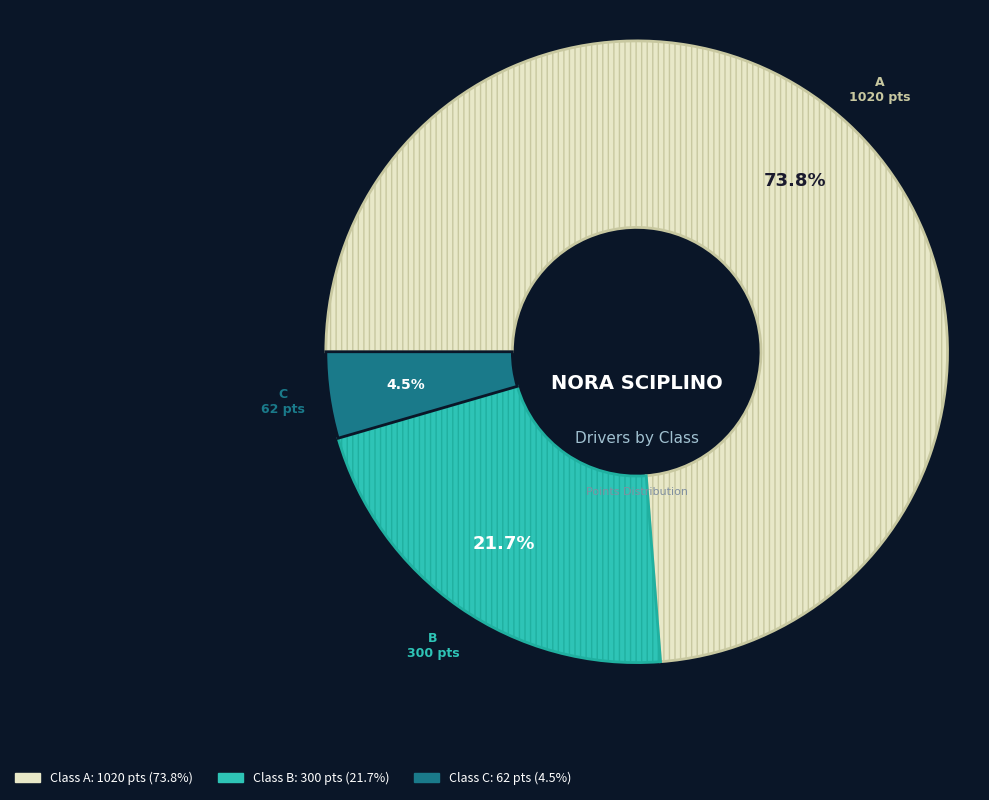

To the nearest percent, what is the average slice percentage?

33%